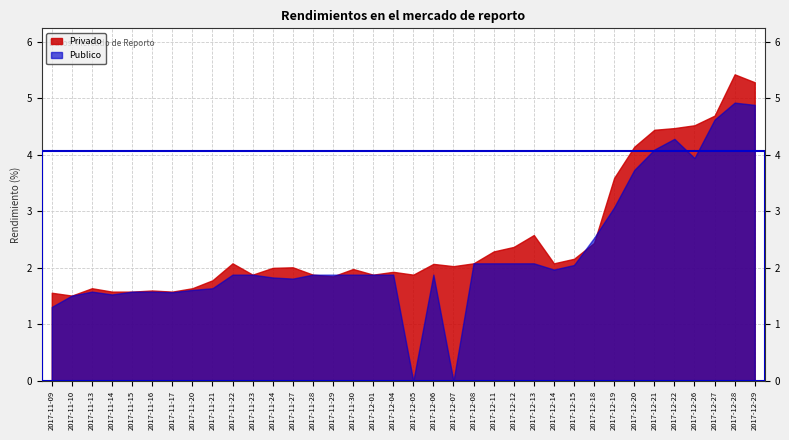

What position from the left is 2017-11-16?

6